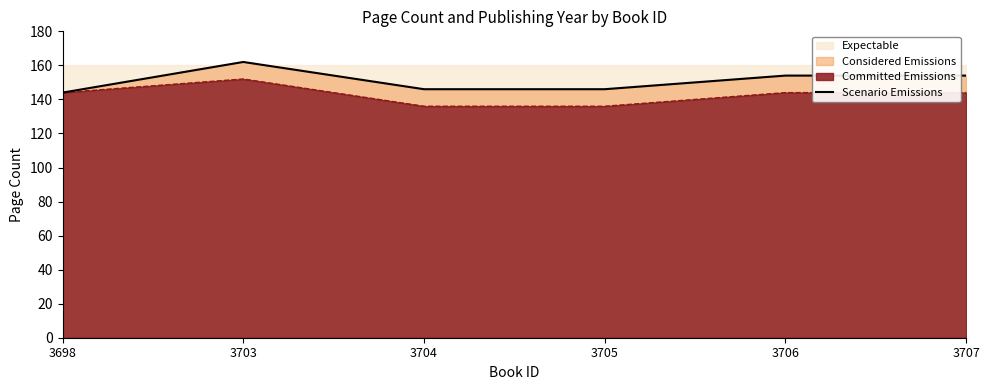

Rank the categories by value from lowest to highest.

3698, 3704, 3705, 3706, 3707, 3703